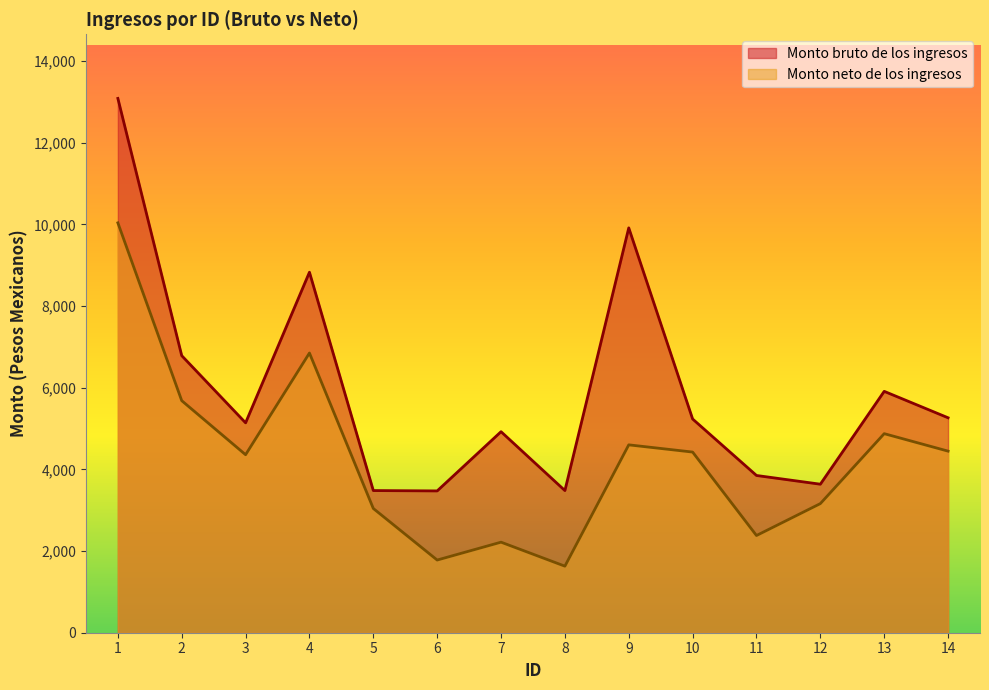

True or false: Monto neto de los ingresos has more than 2 interior local peaks.

True